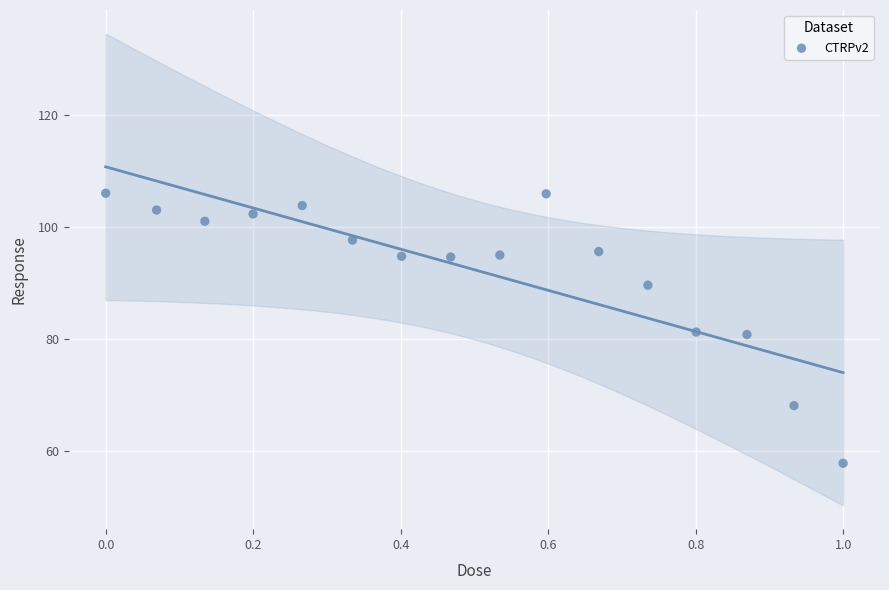

What is the range of Y values (max minus min)?

48.2